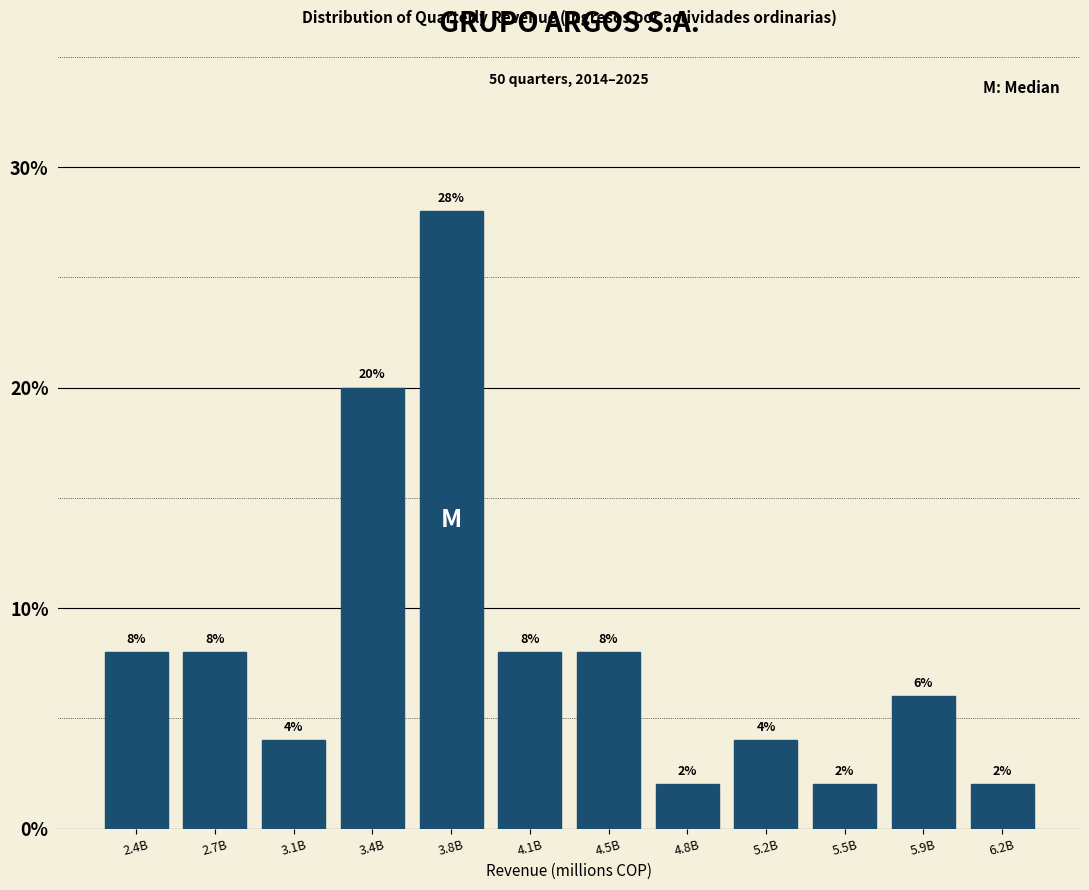

Reading right to left, extract all data points from this chart.

6.2B=2.0	5.9B=6.0	5.5B=2.0	5.2B=4.0	4.8B=2.0	4.5B=8.0	4.1B=8.0	3.8B=28.0	3.4B=20.0	3.1B=4.0	2.7B=8.0	2.4B=8.0